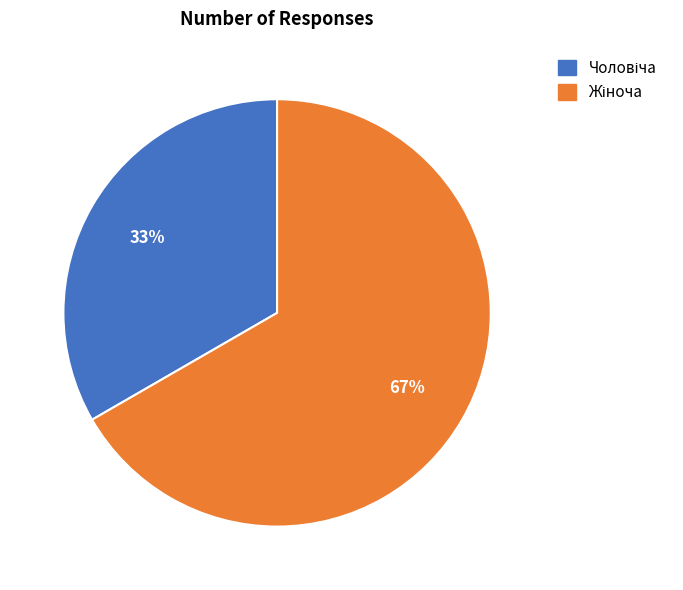

Is there any slice that represents more than half of the pie?

Yes